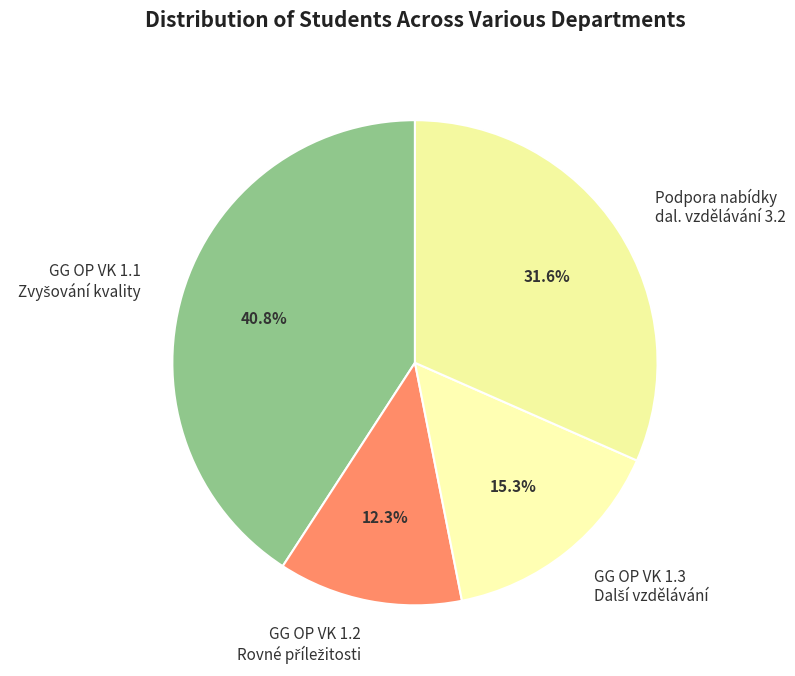

How many slices are in this pie chart?

4